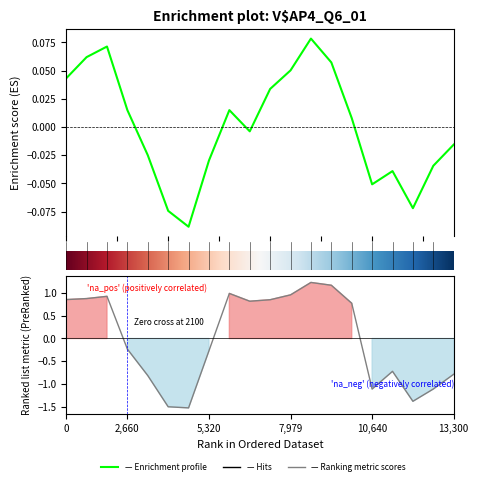

True or false: This Area has more than 1 points higher than both neighbors.

True